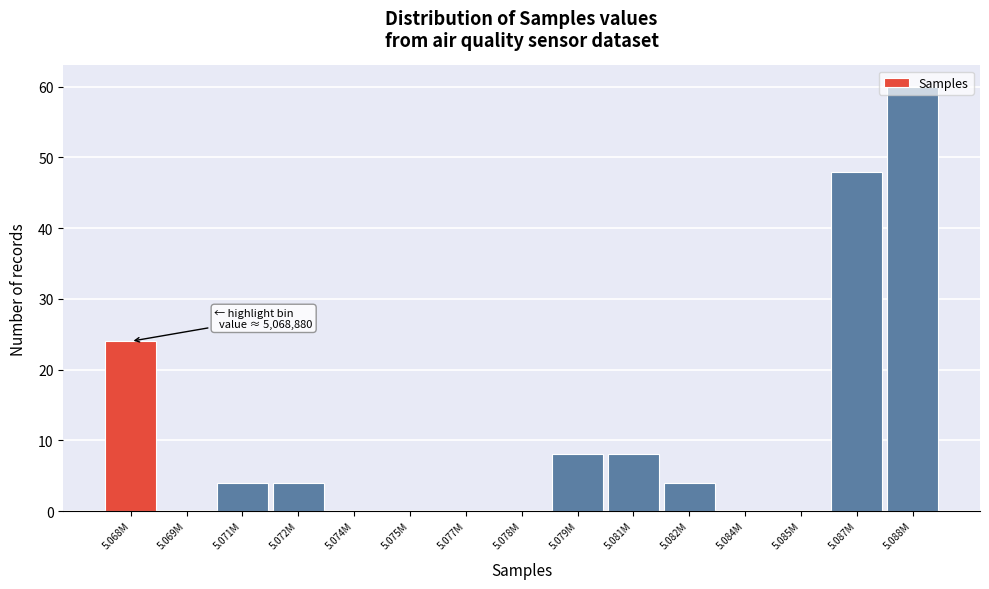

What is the change in value from 5.068M to 5.079M?

-16